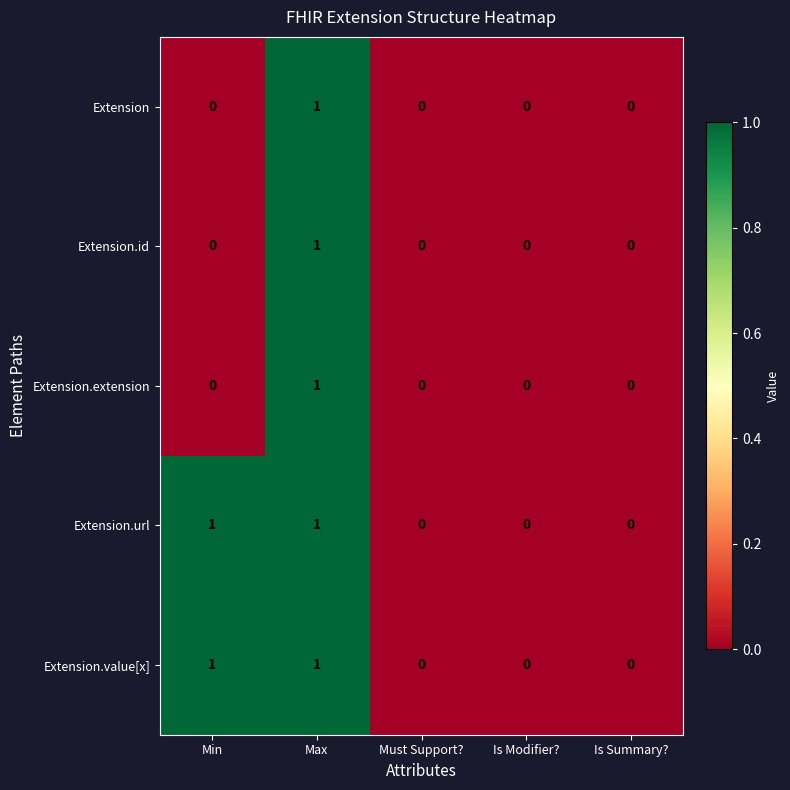

How many series are shown in this chart?

5